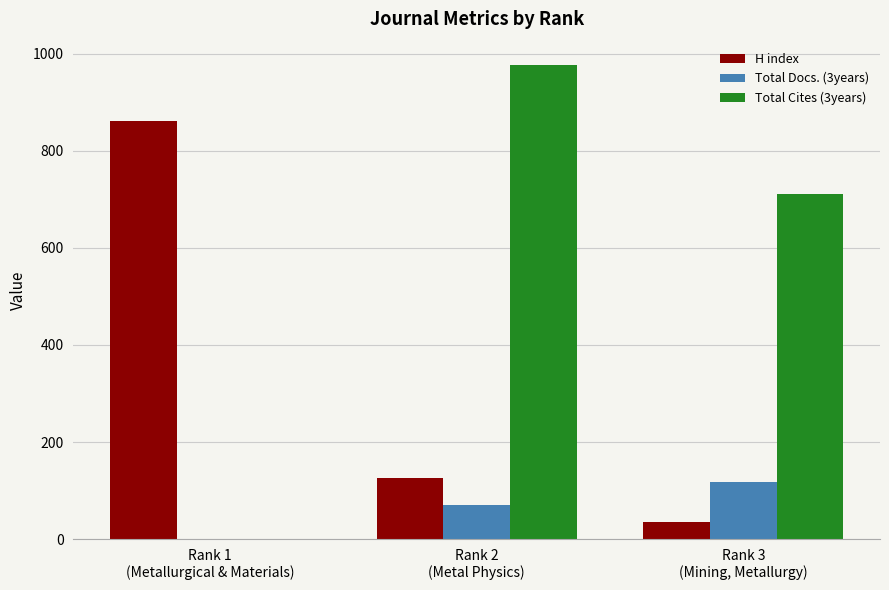

What is the highest value of the H index series?

861